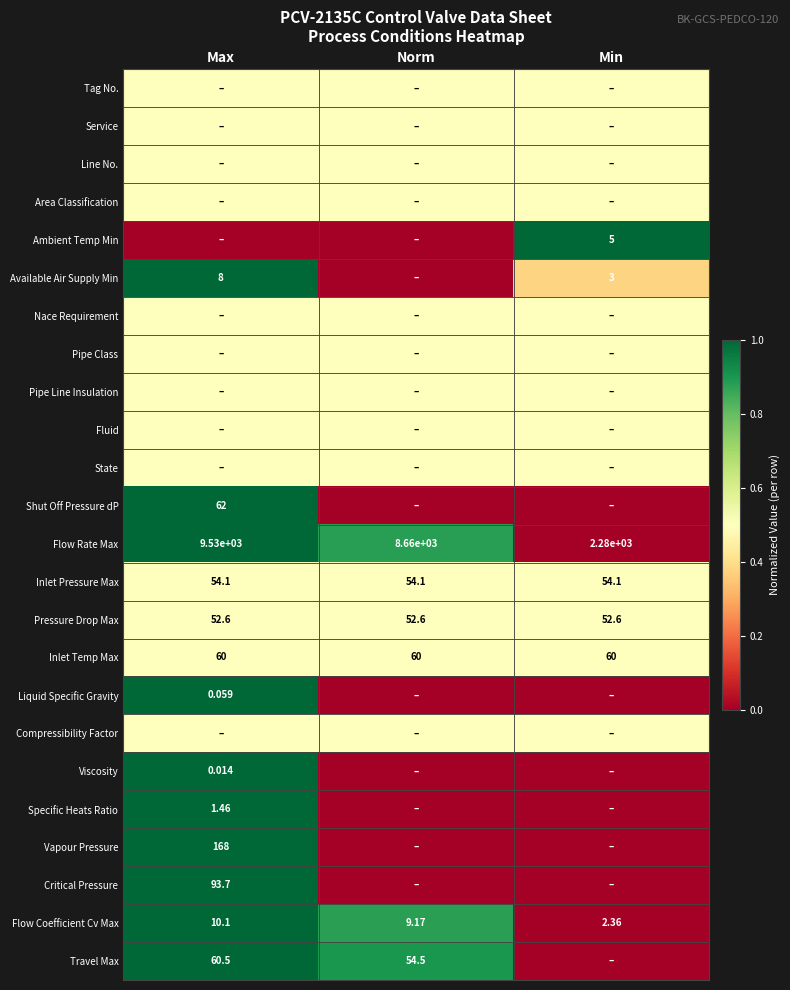

At which label is Flow Rate Max closest to 5905?

Norm